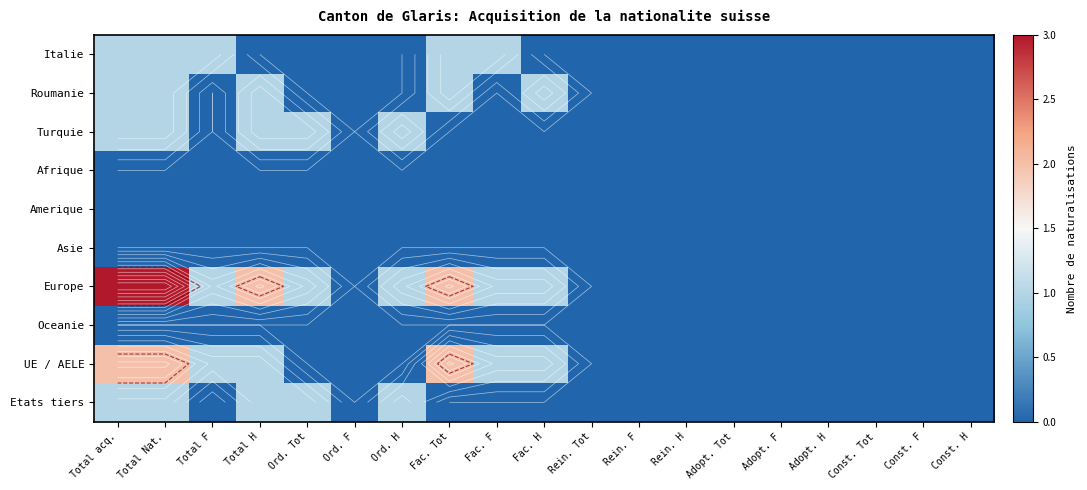

Is the value of Afrique at Const. F greater than the value of Amerique at Adopt. Tot?

No